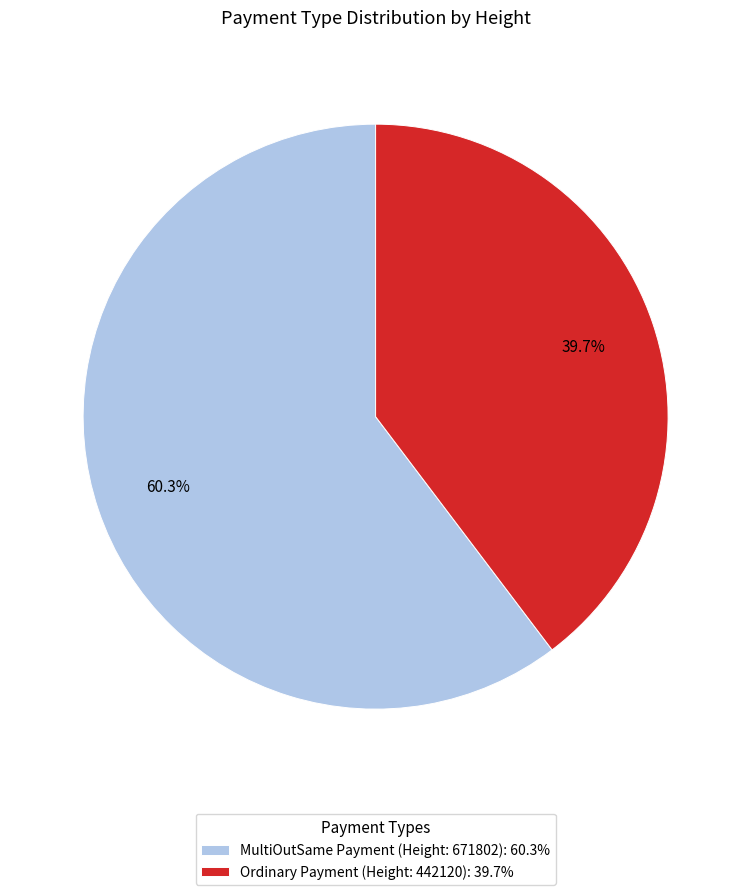

Count the number of slices in the pie.

2